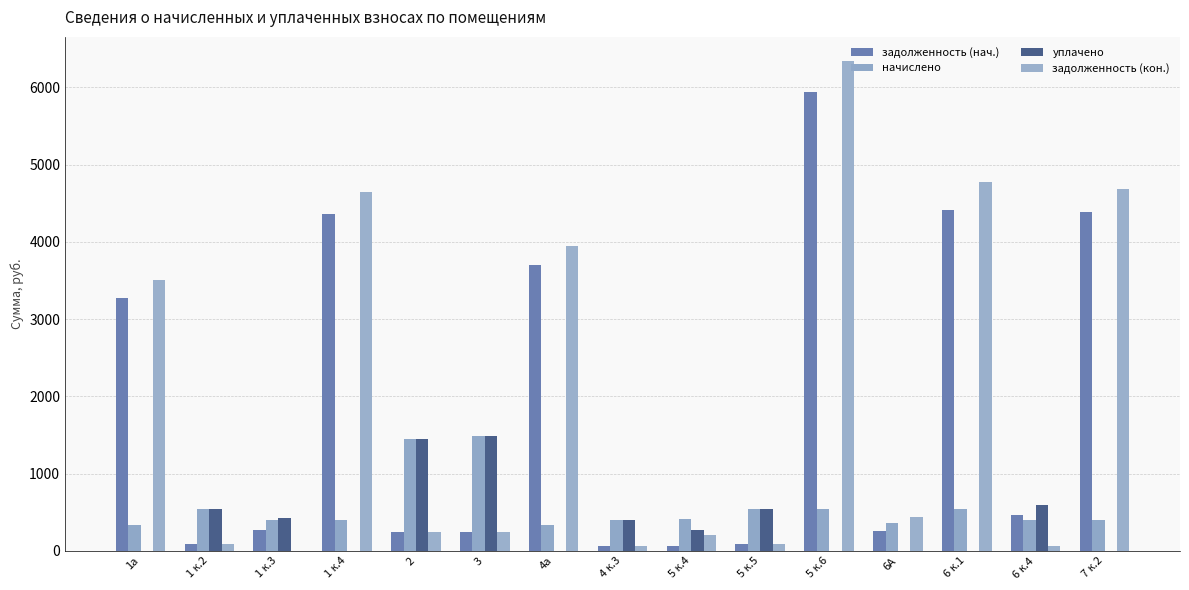

What is the approximate value of начислено at 1 к.4?

400.7